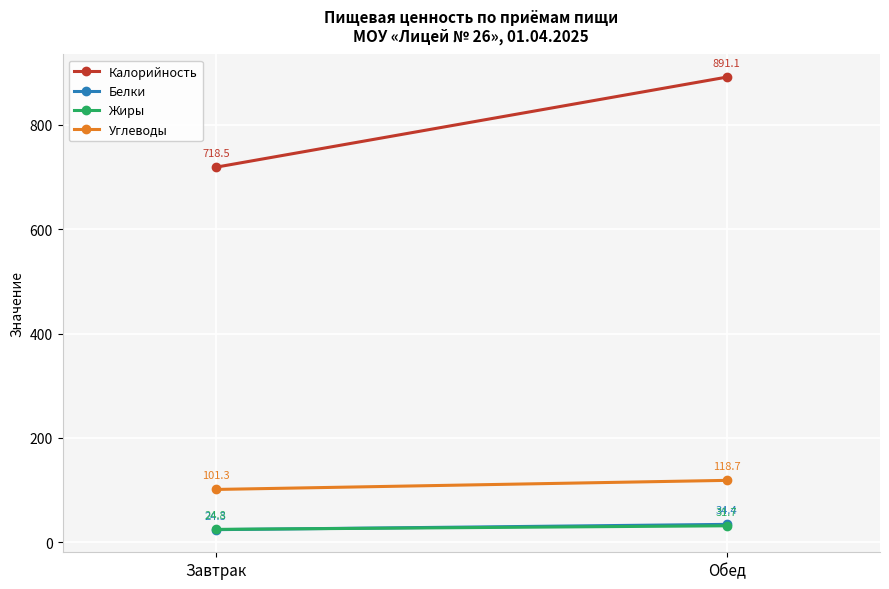

Is this an area chart (filled region under the line)?

No